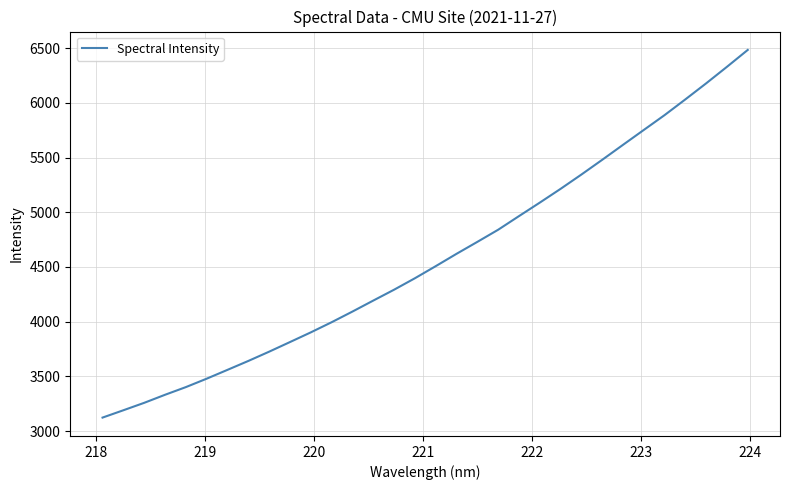

What is the label of the 28th point from the right?

221